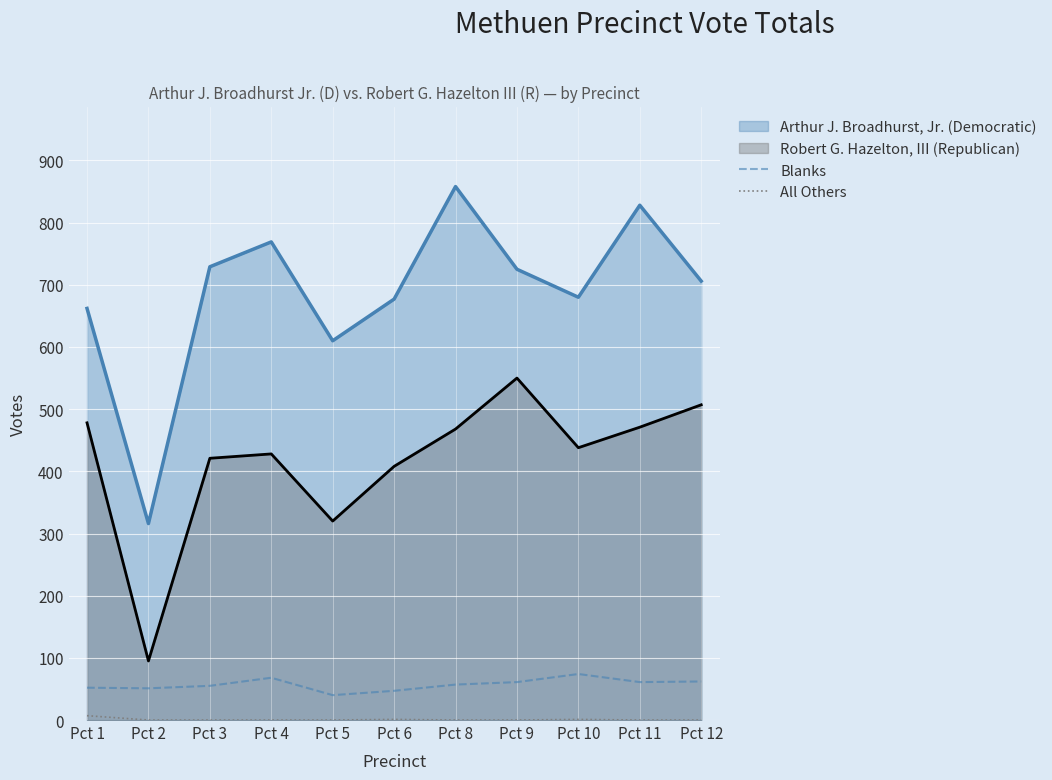

True or false: All Others has more than 0 interior local peaks.

True